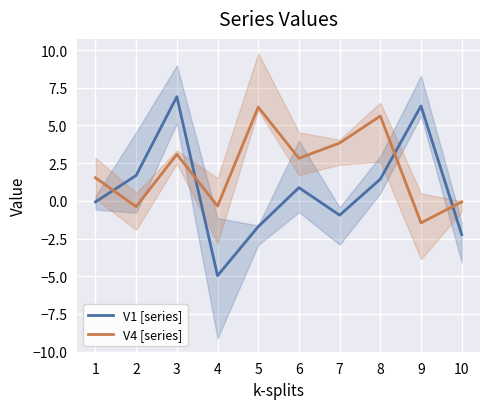

Which series changed the most between 3 and 8?

V1 [series]